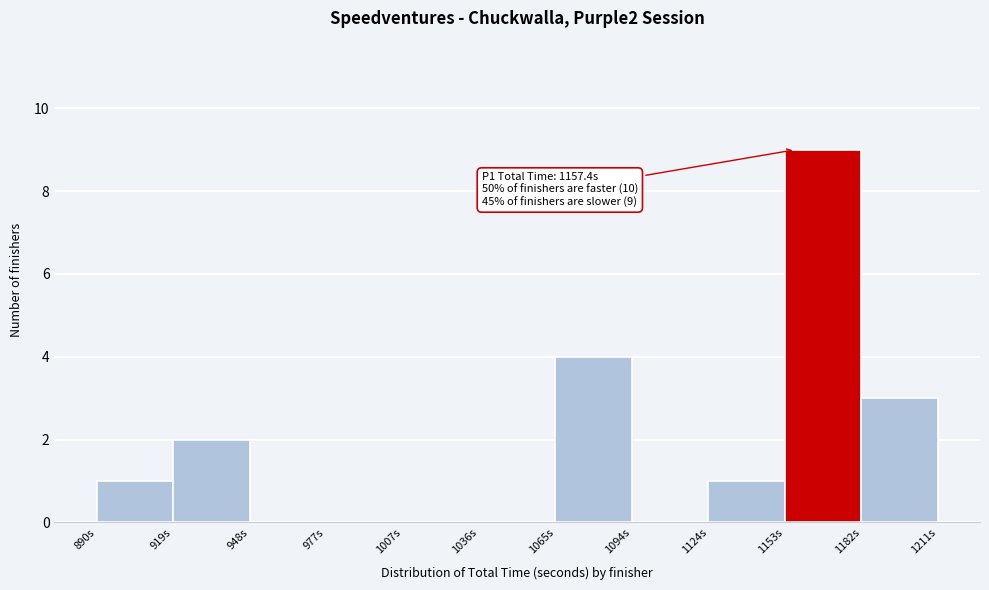

Which range on the x-axis has the tallest bar?

1155 to 1185